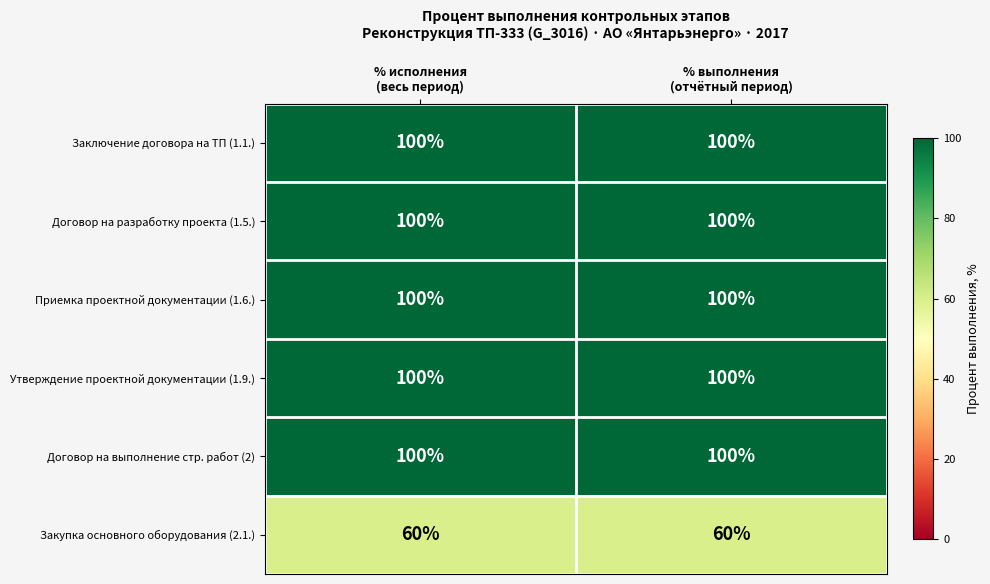

Reading left to right, what are all the values shown in this chart?

Заключение договора на ТП (1.1.): 100	100
Договор на разработку проекта (1.5.): 100	100
Приемка проектной документации (1.6.): 100	100
Утверждение проектной документации (1.9.): 100	100
Договор на выполнение стр. работ (2): 100	100
Закупка основного оборудования (2.1.): 60	60